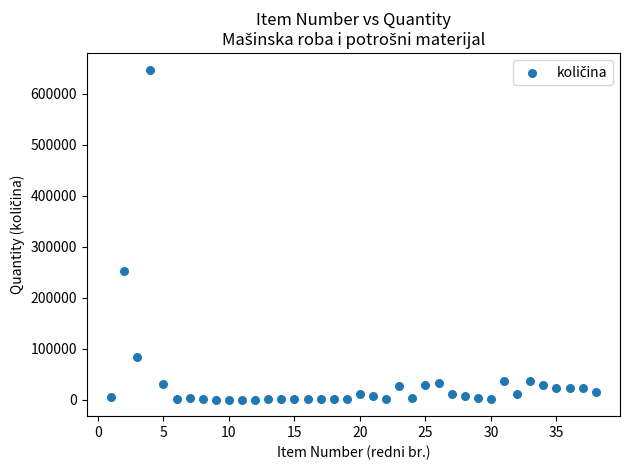

What Y value in the scatter plot is closest to 323925?

251900.0